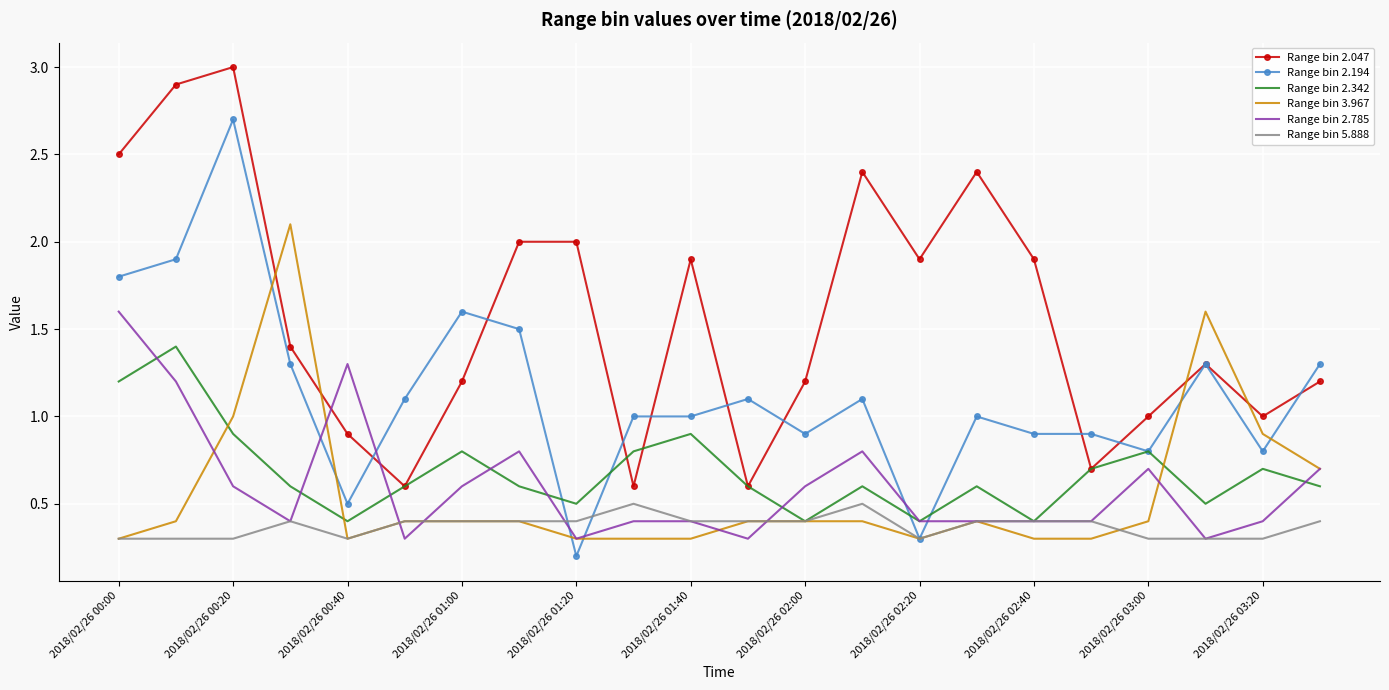

Rank the series by their maximum value, from highest to lowest.

Range bin 2.047, Range bin 2.194, Range bin 3.967, Range bin 2.785, Range bin 2.342, Range bin 5.888